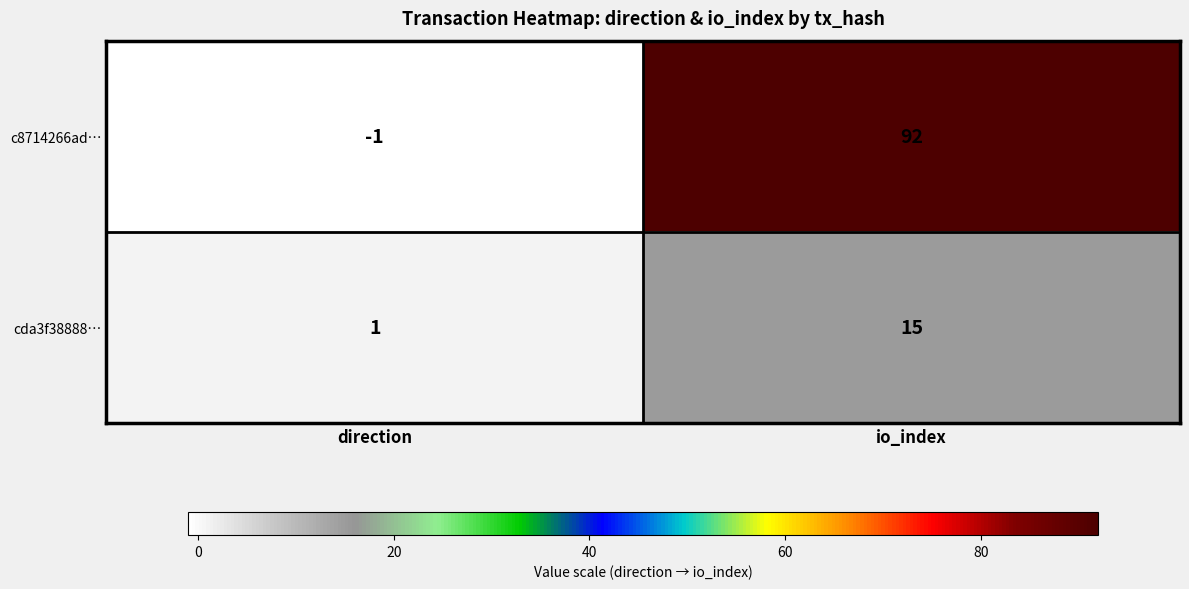

How many series are shown in this chart?

2